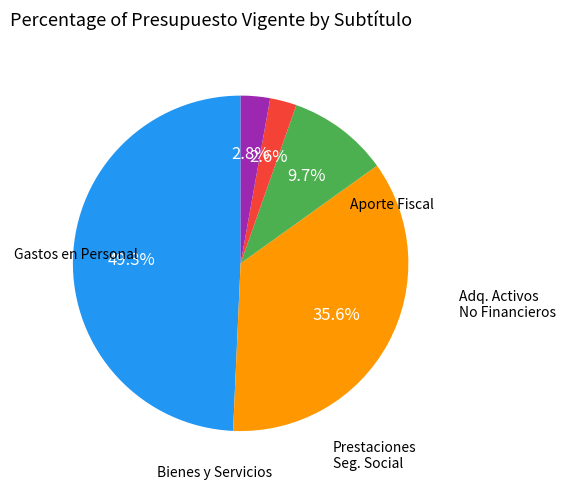

Does any single category account for the majority?

No